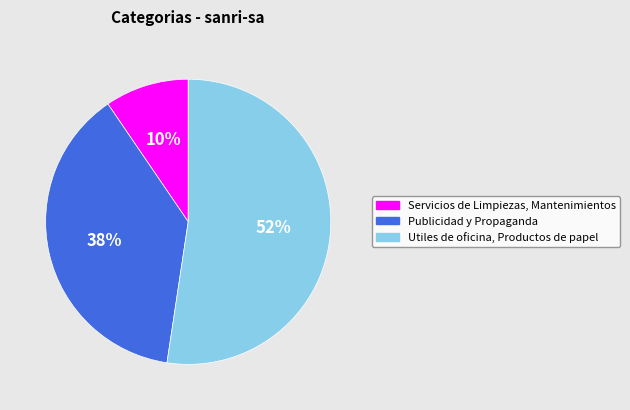

How many segments does this pie chart have?

3